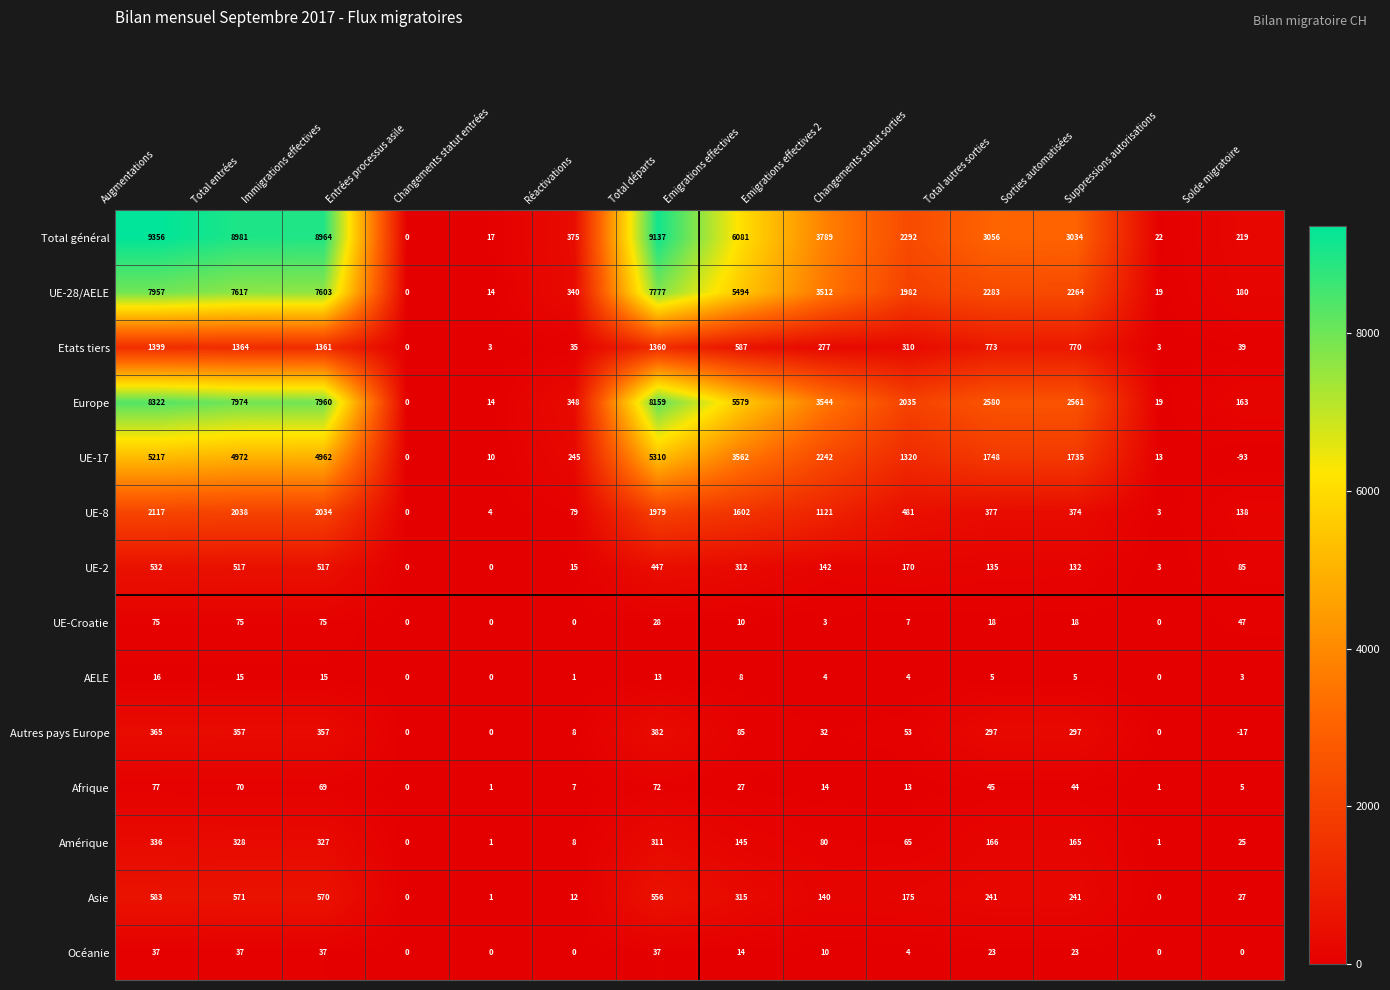

The UE-Croatie series shows 7 at Changements statut sorties. True or false?

True